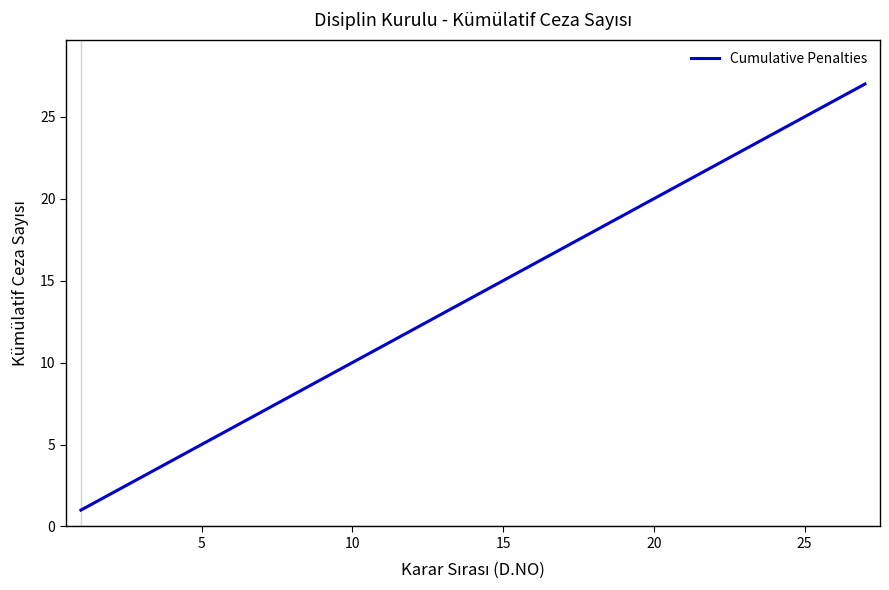

What is the greatest value displayed?

27